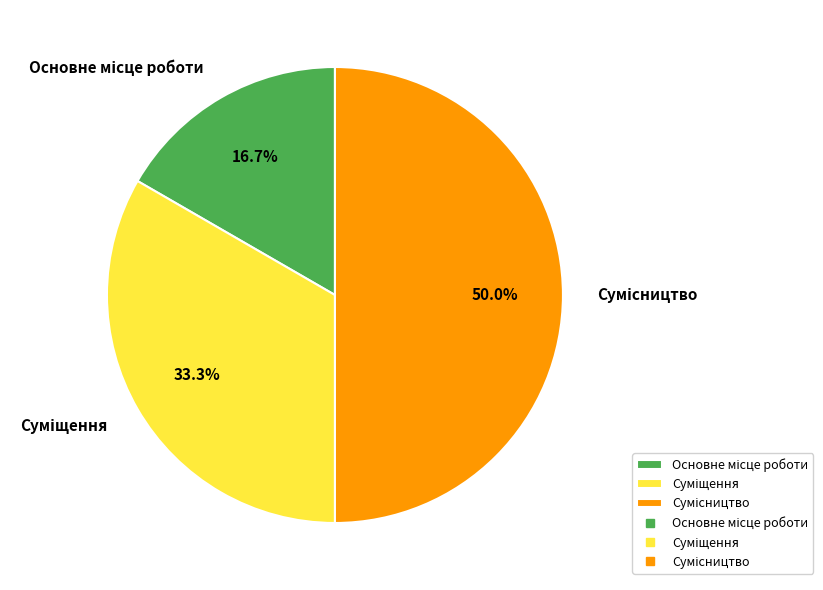

To the nearest percent, what is the average slice percentage?

33%